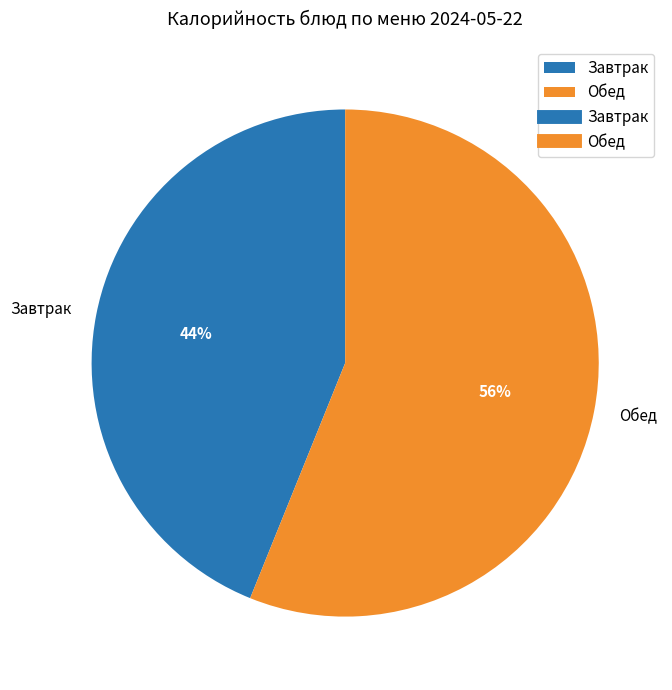

True or false: Завтрак accounts for 44% of the total.

True